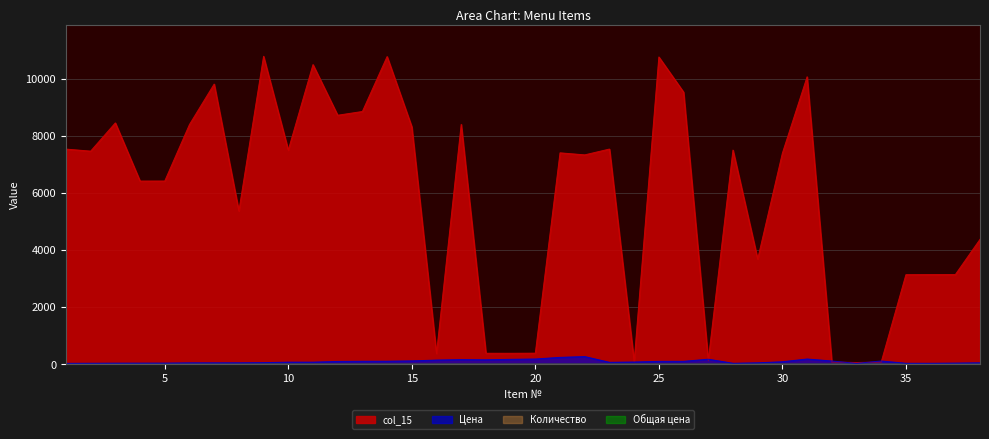

Does the chart have visible grid lines?

Yes